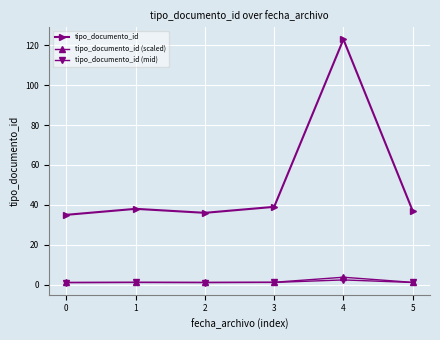

What is the maximum value shown in the chart?

123.0